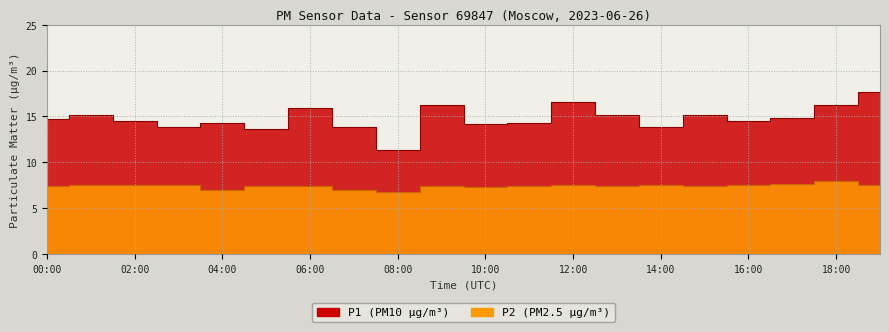

Does the chart display data point markers on the line(s)?

No